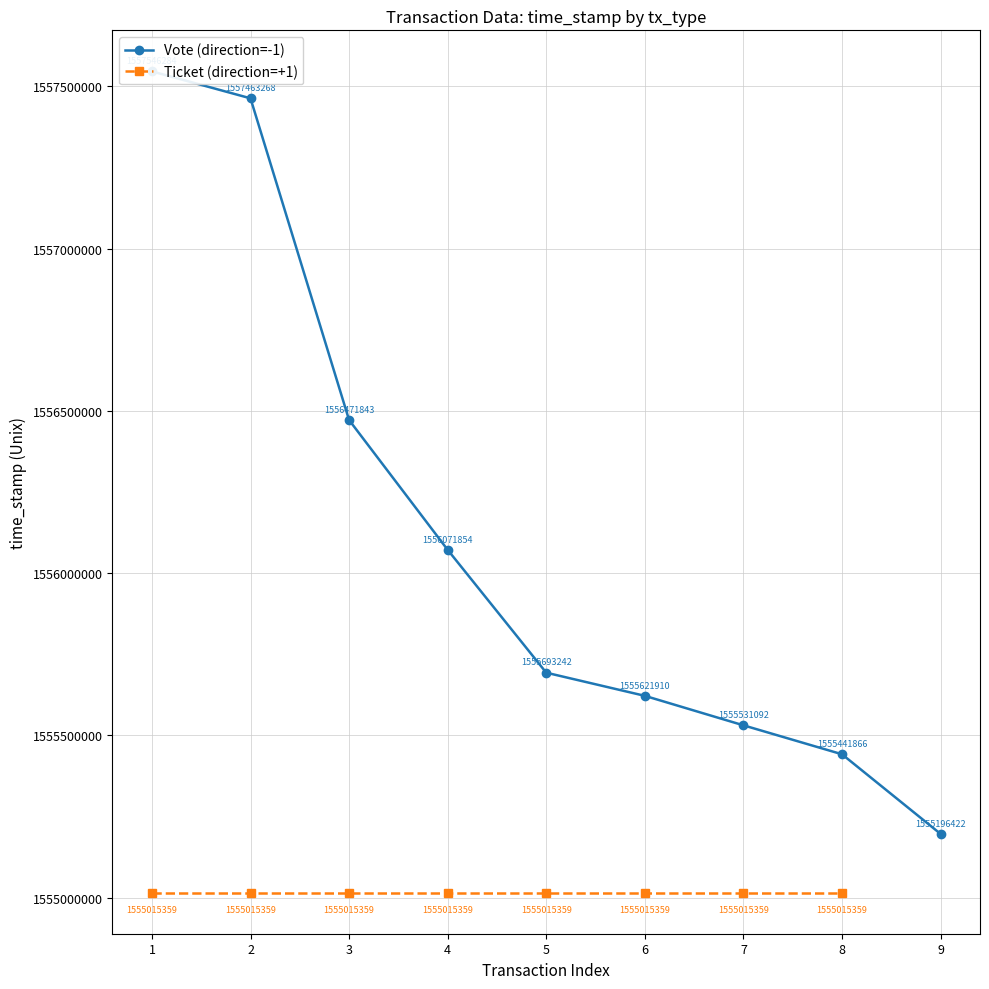

What is the sum of the values at 7 and 9?

3110727514